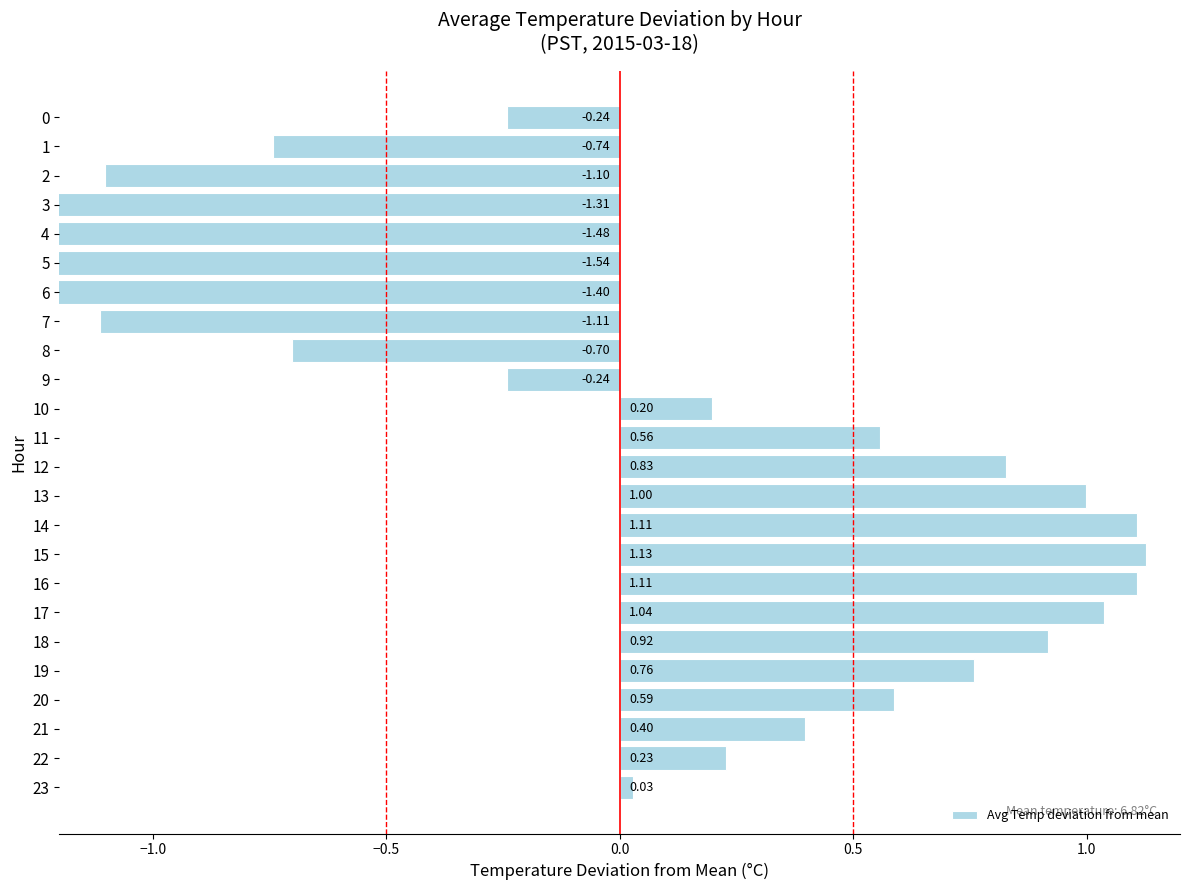

What is the label of the 23rd bar from the left?

22